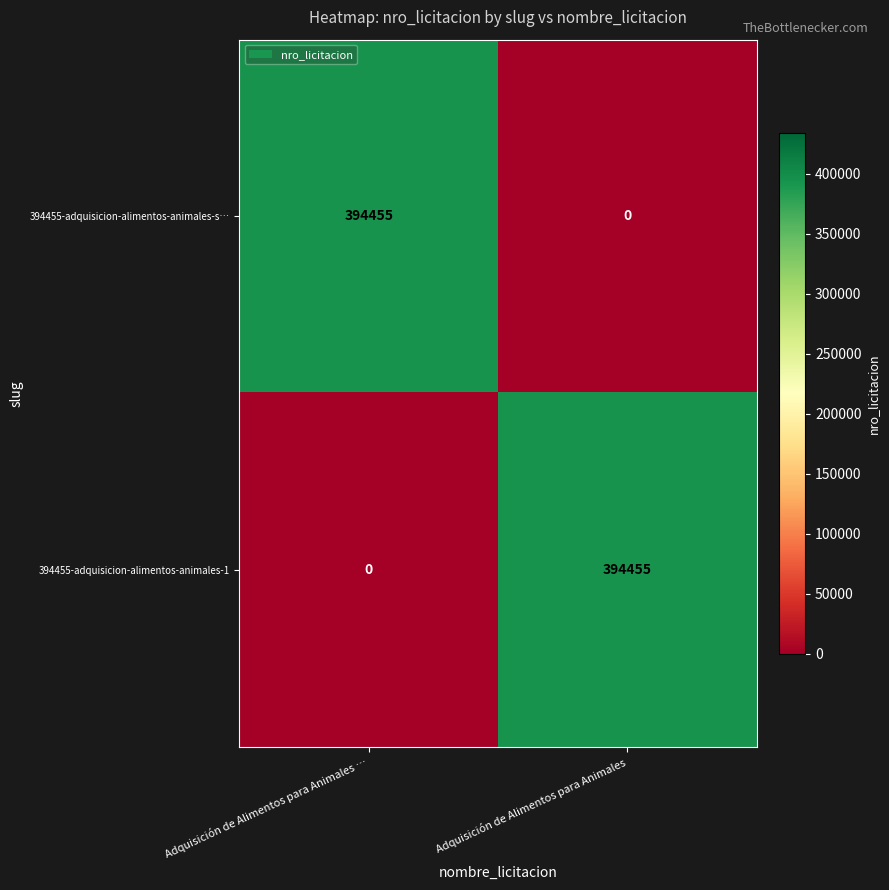

At how many categories does at least one series exceed 79038?

2